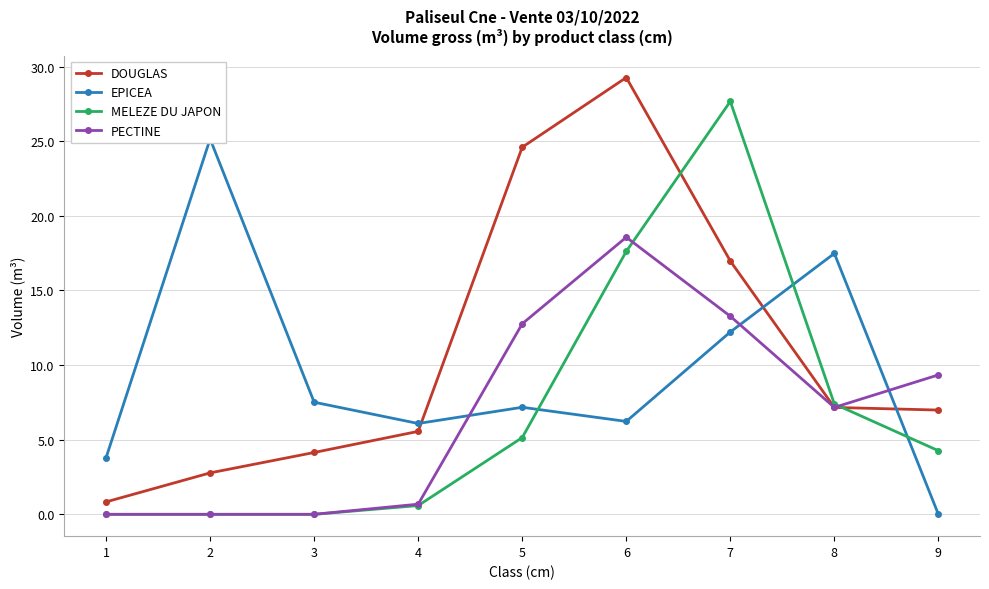

What is the sum of all EPICEA values?

85.6